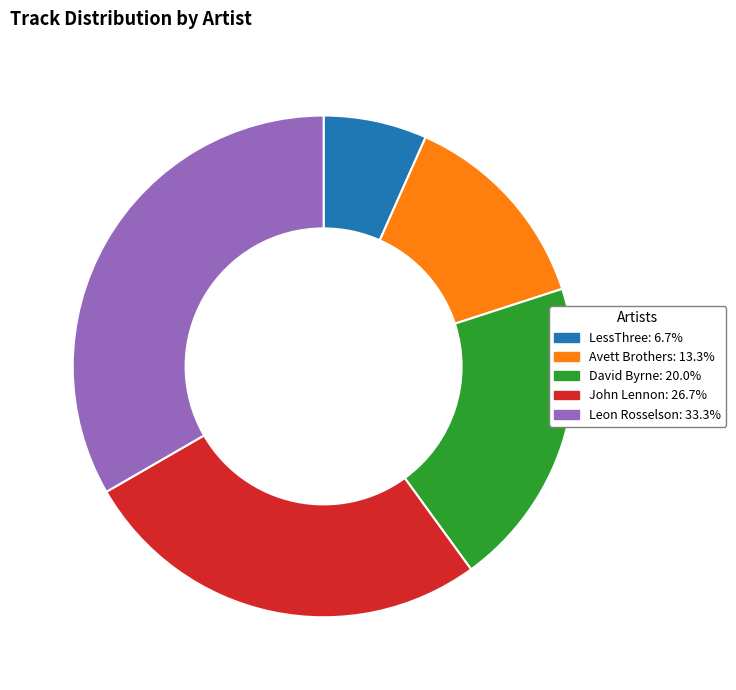

Which has a higher value, Avett Brothers or John Lennon?

John Lennon